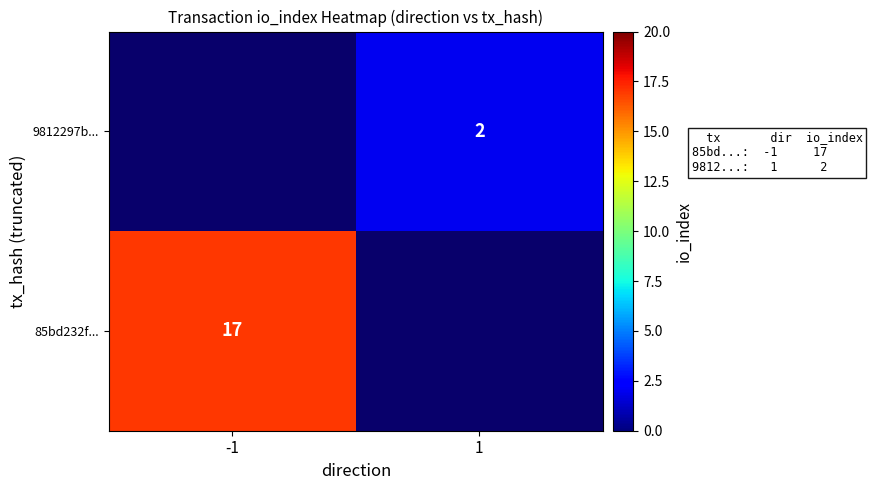

The 85bd232f... series shows 17 at -1. True or false?

True